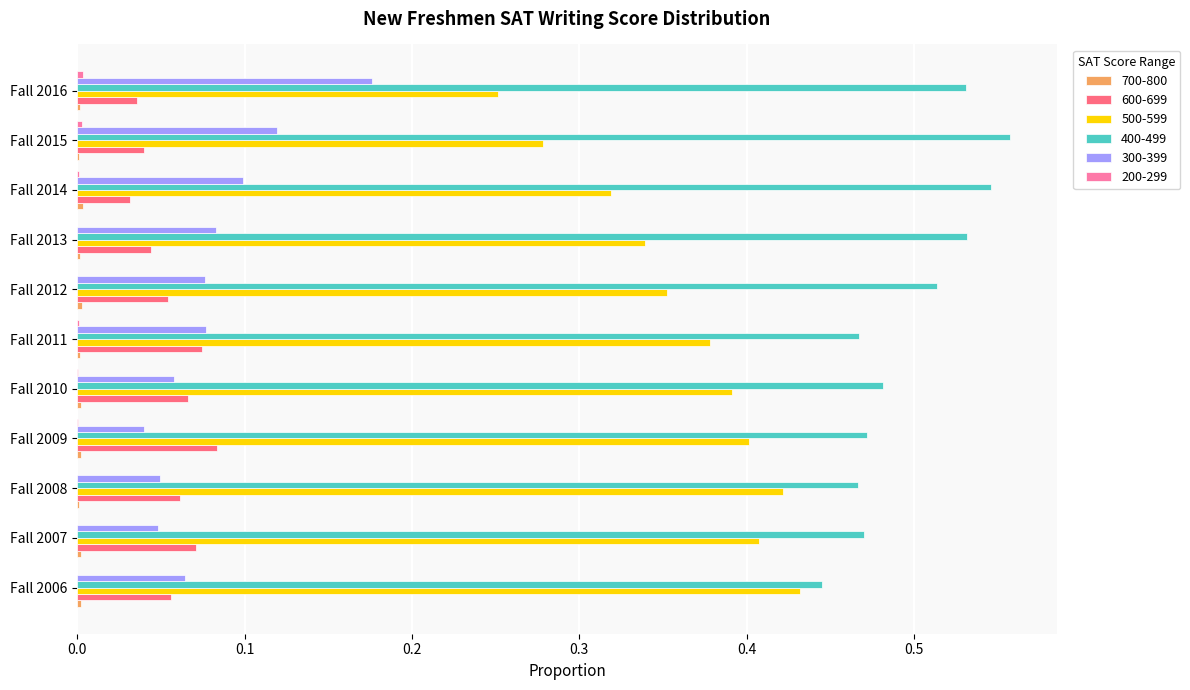

Is the value of 400-499 at Fall 2011 greater than the value of 500-599 at Fall 2009?

Yes